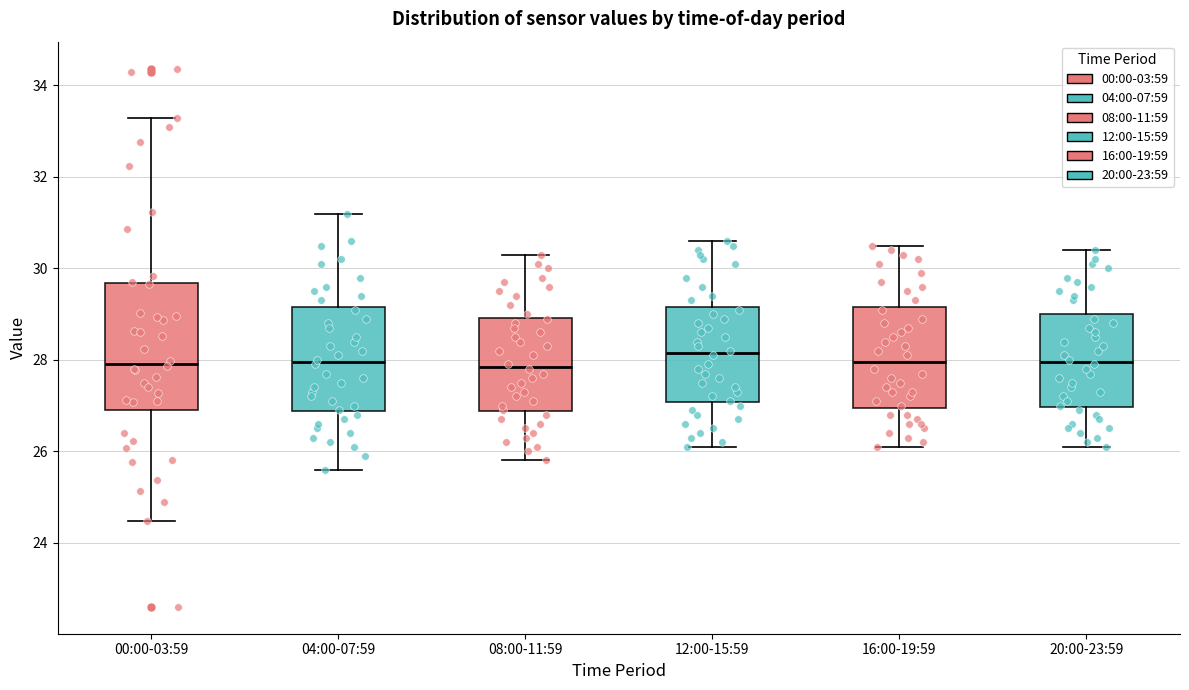

Reading left to right, read every box against the y-axis: the position of its median line, the range the box covers, and the ends of its whiskers. The values are not printed on the chart, so give them approximately, as read against the axis.

00:00-03:59: median 28.0, box 27.0 to 29.6, whiskers 24.4 to 33.4
04:00-07:59: median 28.0, box 26.8 to 29.2, whiskers 25.6 to 31.2
08:00-11:59: median 27.8, box 26.8 to 29.0, whiskers 25.8 to 30.4
12:00-15:59: median 28.2, box 27.0 to 29.2, whiskers 26.2 to 30.6
16:00-19:59: median 28.0, box 27.0 to 29.2, whiskers 26.2 to 30.6
20:00-23:59: median 28.0, box 27.0 to 29.0, whiskers 26.2 to 30.4